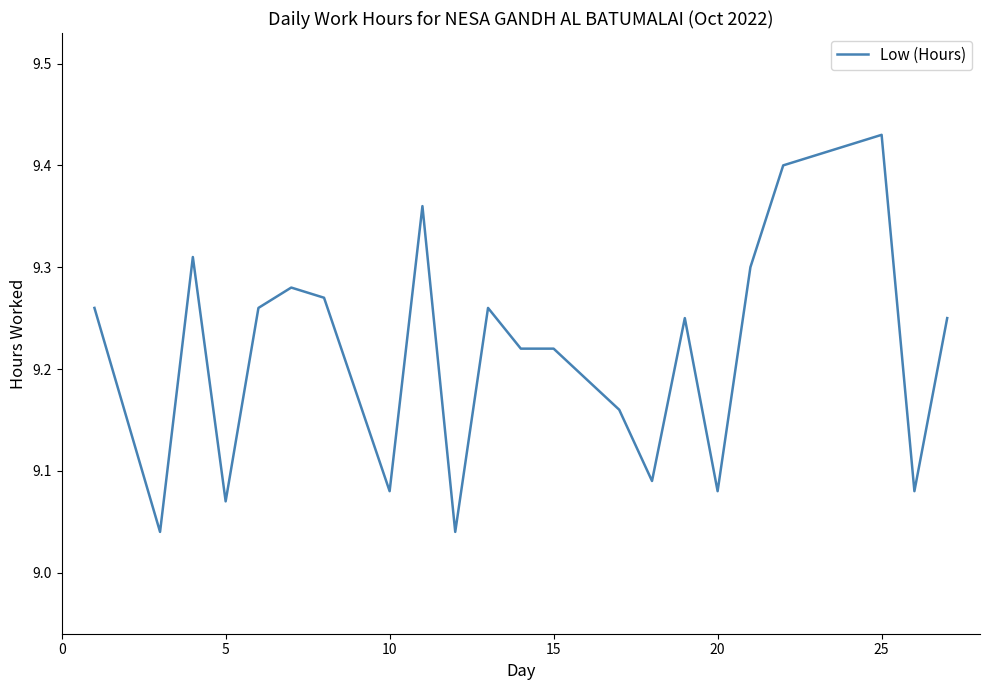

What is the difference between the maximum and minimum values?

0.4